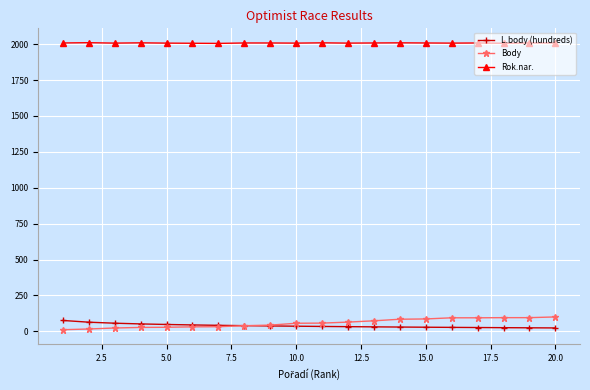

What is the lowest value of the Body series?

11.0